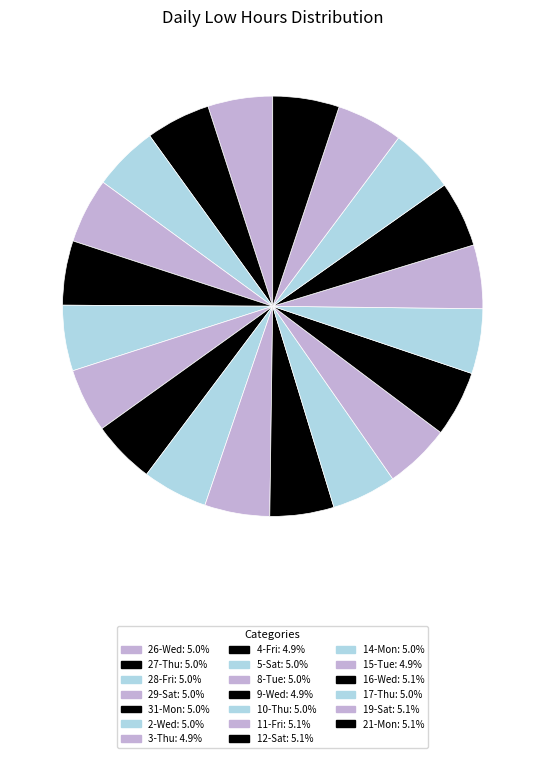

What is the ratio of the value at 27-Thu to the value at 31-Mon?

1.0